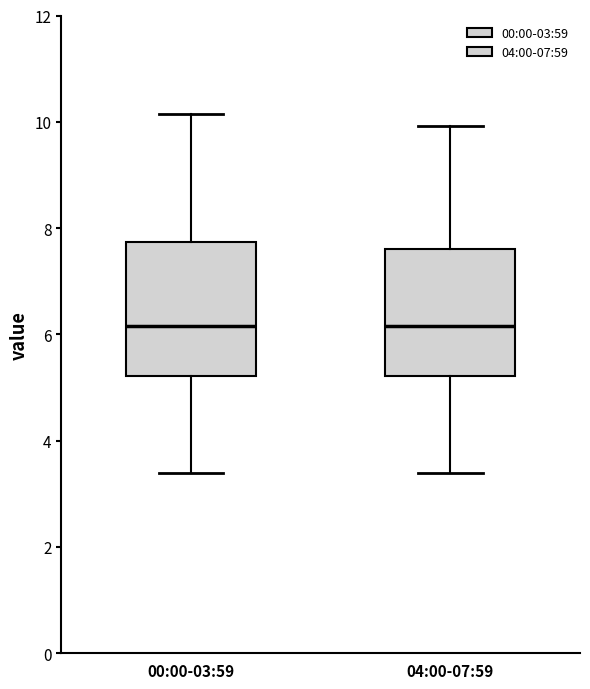

Reading left to right, read every box against the y-axis: the position of its median line, the range the box covers, and the ends of its whiskers. The values are not printed on the chart, so give them approximately, as read against the axis.

00:00-03:59: median 6.2, box 5.2 to 7.8, whiskers 3.4 to 10.2
04:00-07:59: median 6.2, box 5.2 to 7.6, whiskers 3.4 to 10.0